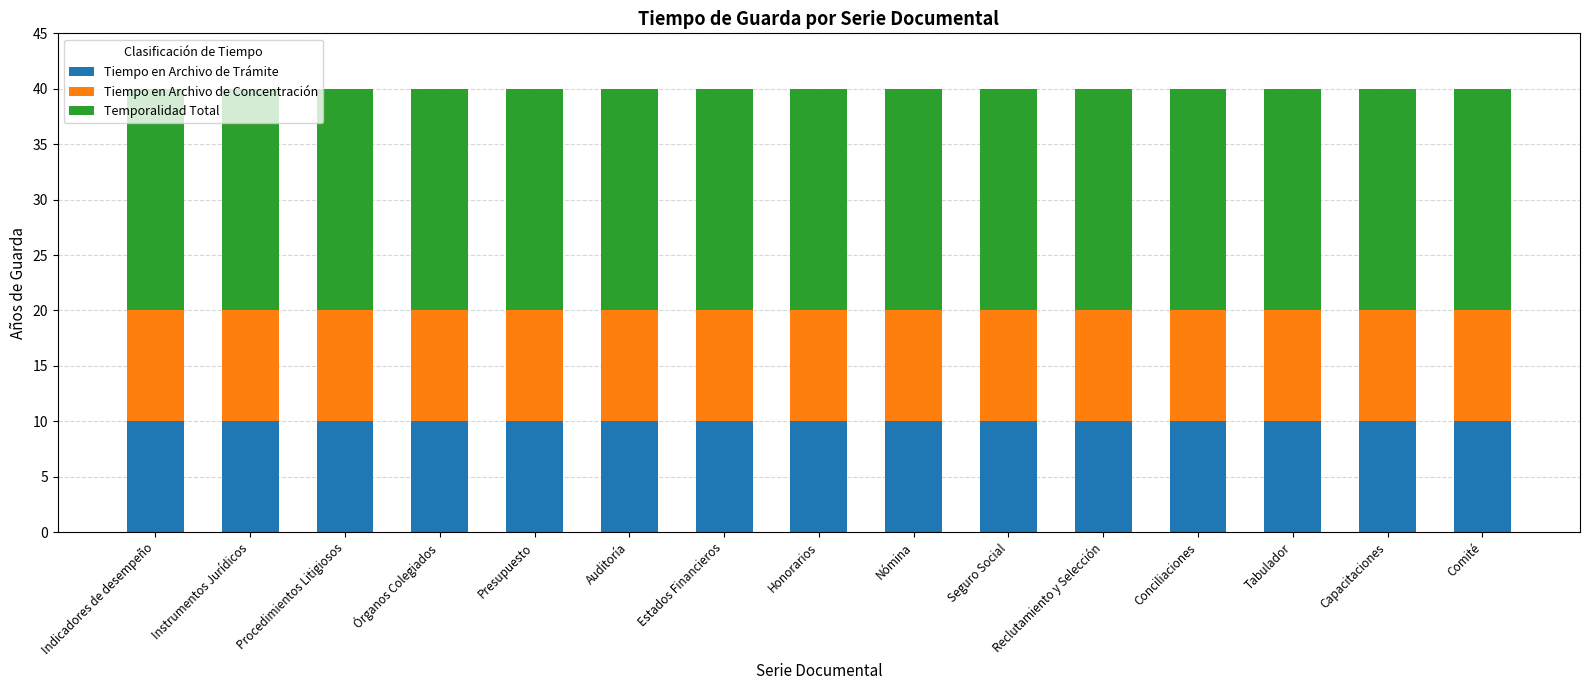

How many bars are there in total?

15